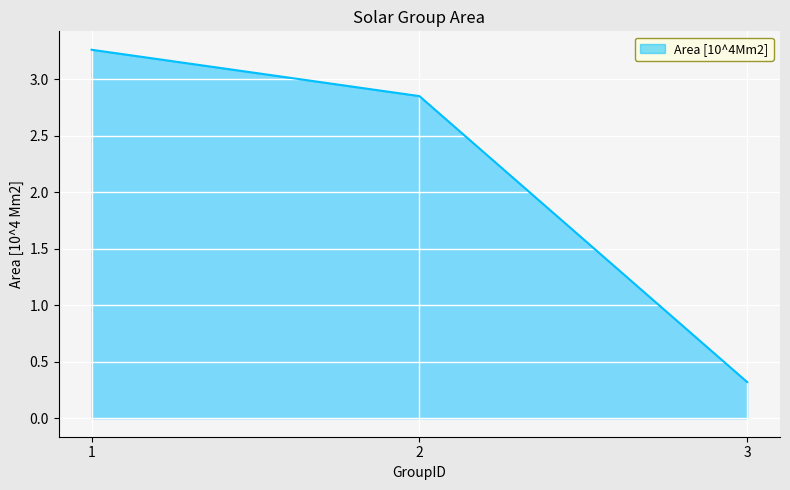

What is the change in value from 1 to 2?

-0.4